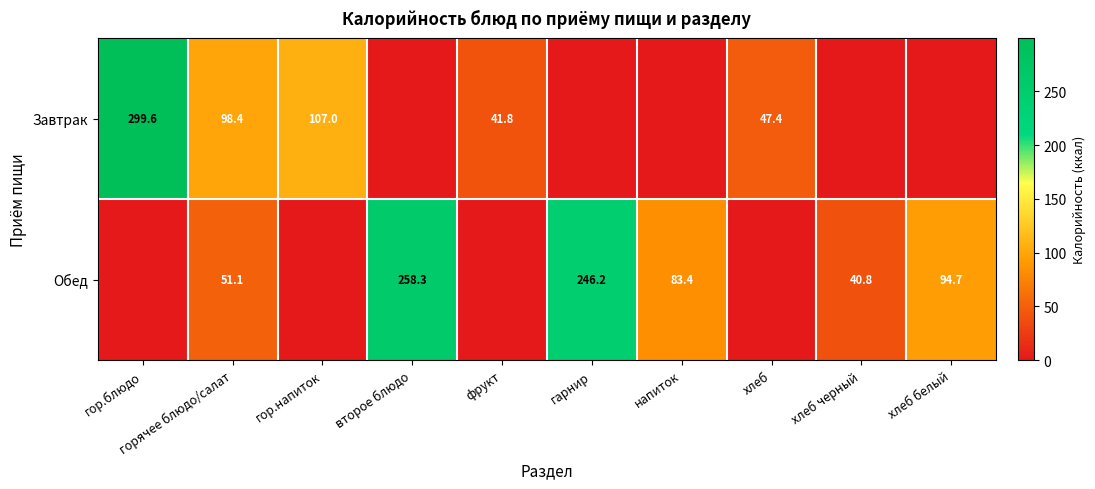

Is the value of Обед at напиток greater than the value of Завтрак at гор.блюдо?

No